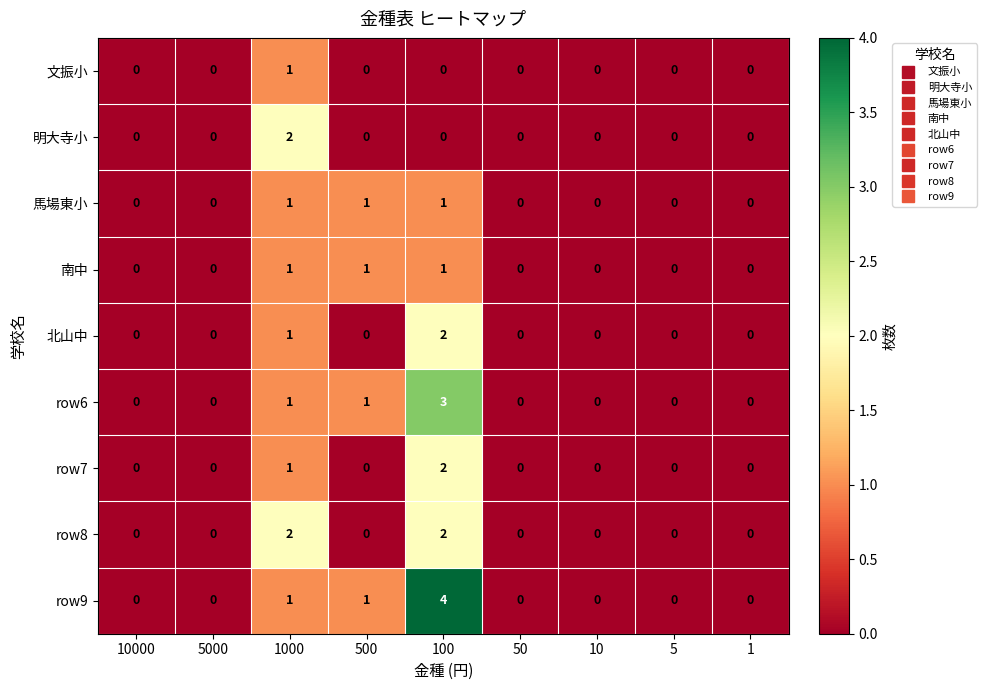

How many series are shown in this chart?

9